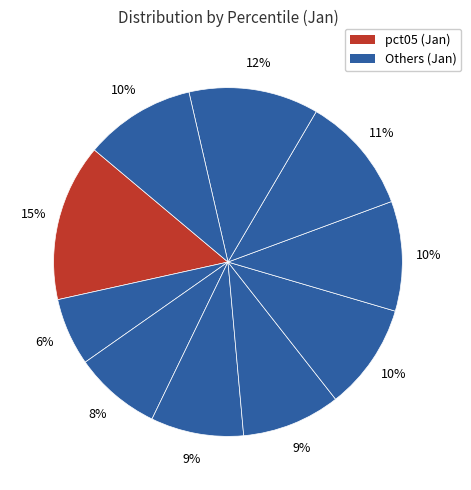

Count the number of slices in the pie.

10